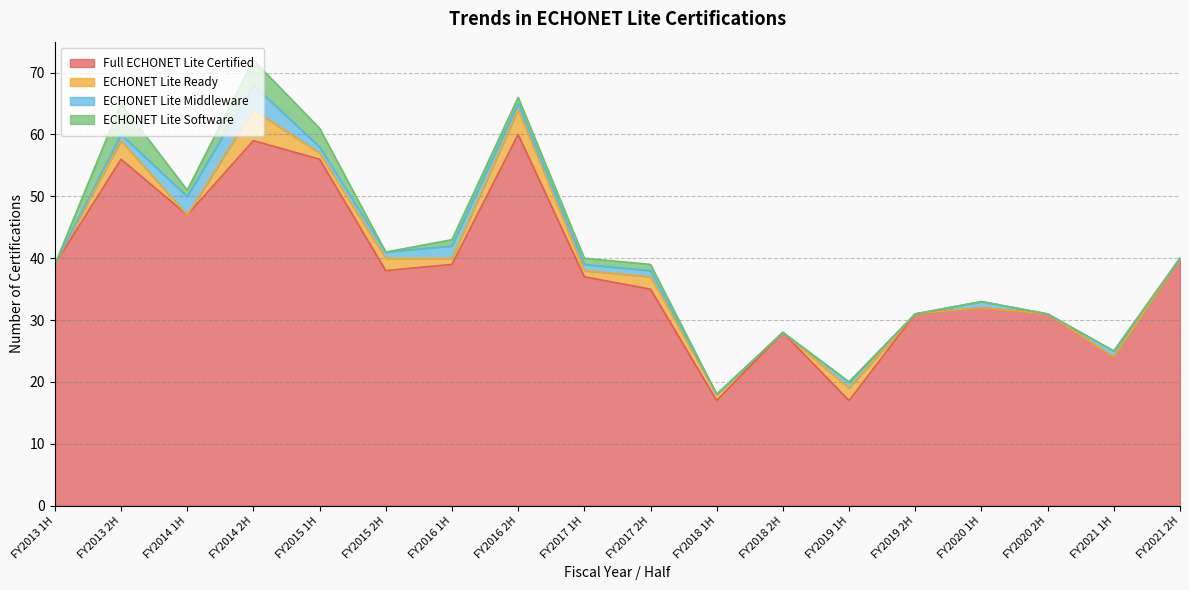

What is the sum of all ECHONET Lite Middleware values?

18